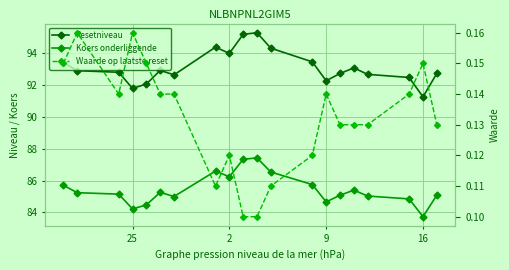

What is the maximum value shown in the chart?

95.3